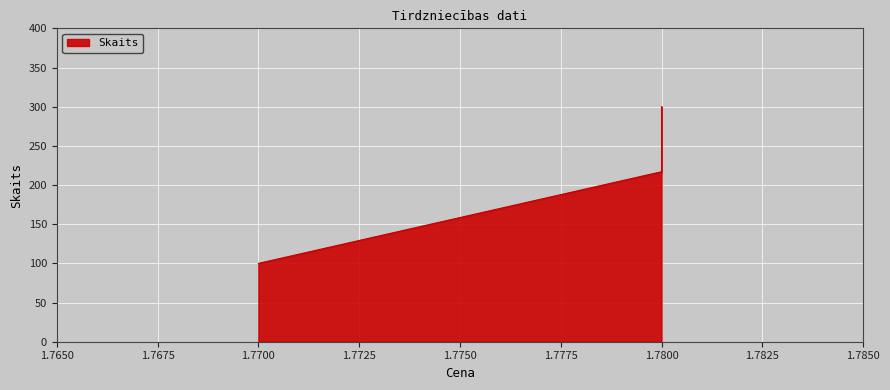

What is the sum of all values?

617